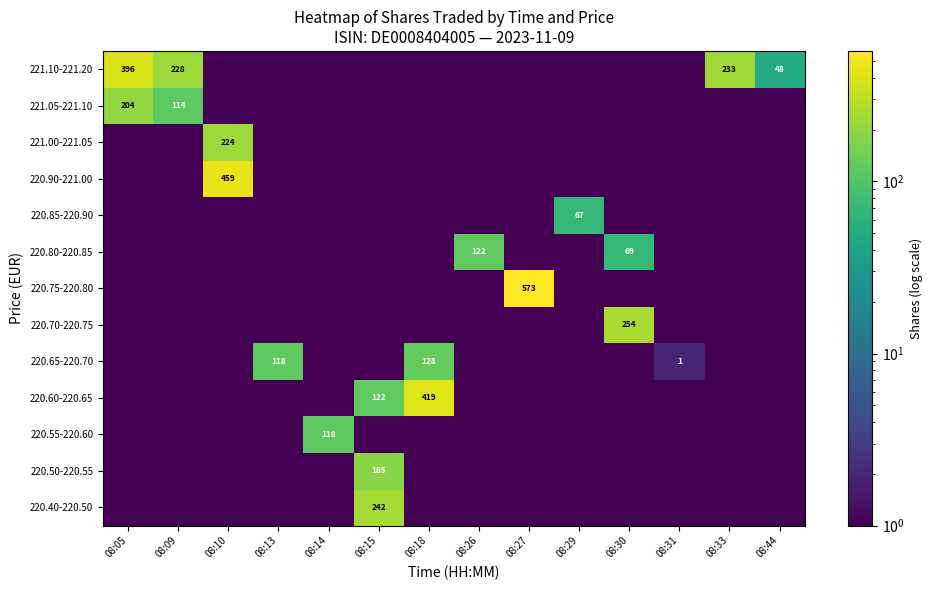

At which category does the chart reach its minimum across all series?

08:05